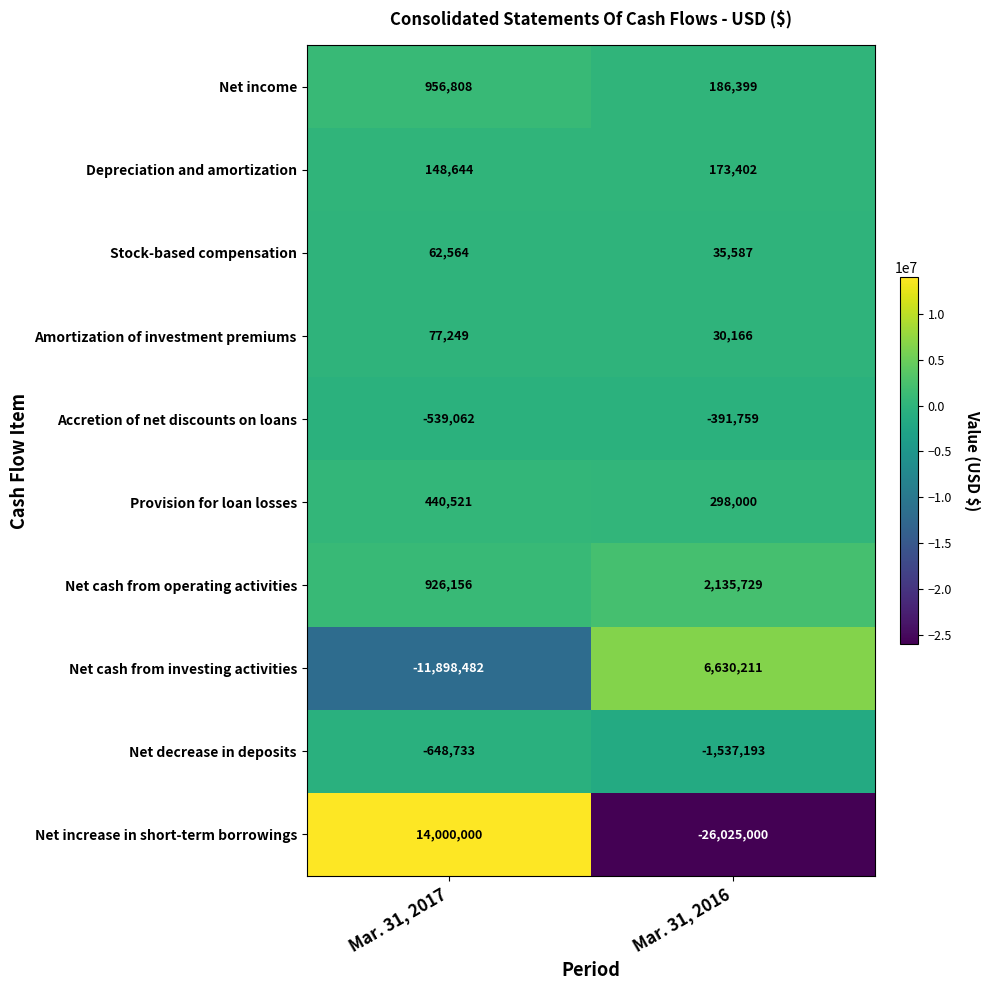

Is it true that Stock-based compensation equals 60608 at Mar. 31, 2016?

False